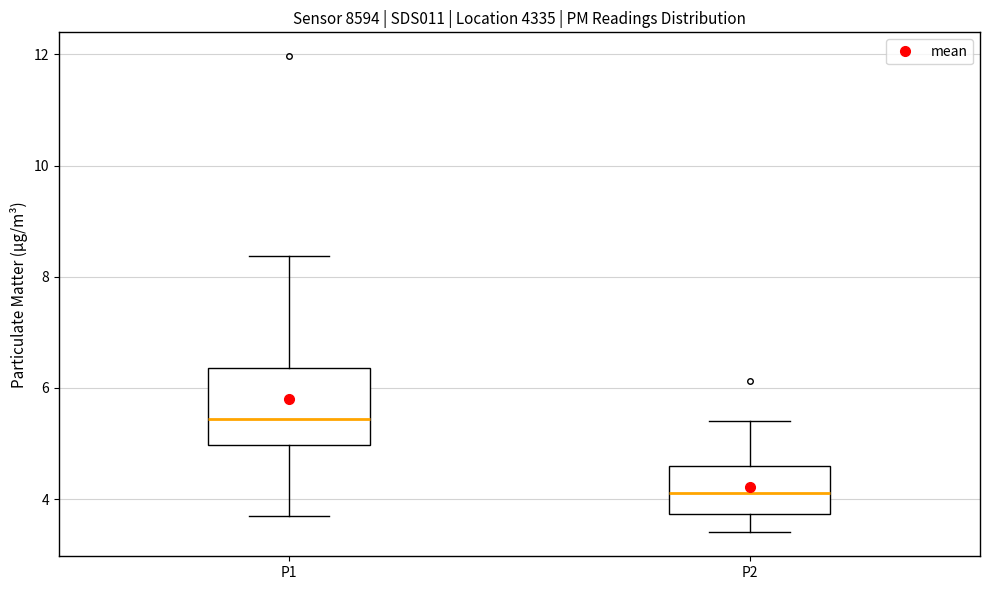

Reading left to right, transcribe this box plot: for each box, give where its median line is, the range the box spans, and where its two whiskers end, as read against the y-axis. The values are not printed on the chart, so give them approximately, as read against the axis.

P1: median 5.4, box 5.0 to 6.4, whiskers 3.8 to 8.4
P2: median 4.2, box 3.8 to 4.6, whiskers 3.4 to 5.4